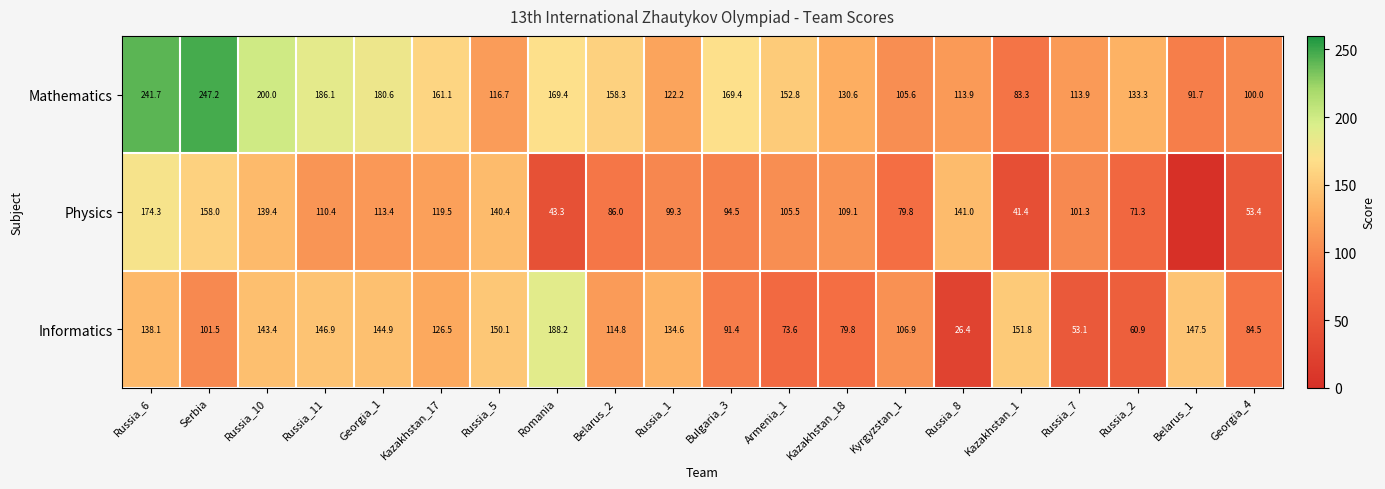

Where is Mathematics nearest to the value 165?

Kazakhstan_17